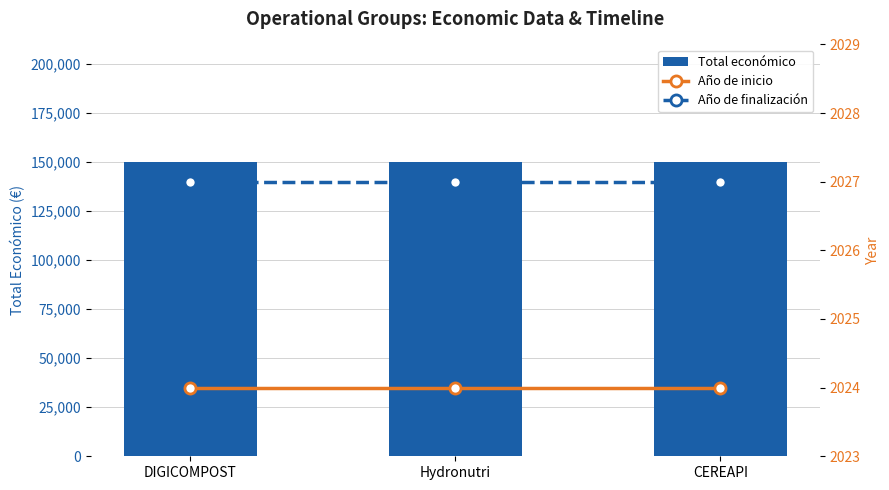

What is the maximum value for Año de inicio?

2024